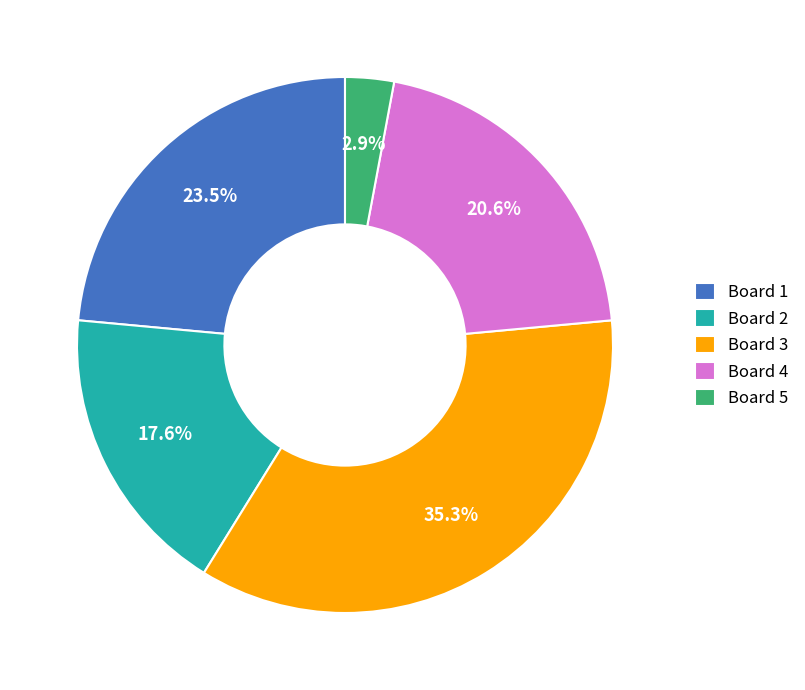

Does Board 3 represent more than half of the total?

No